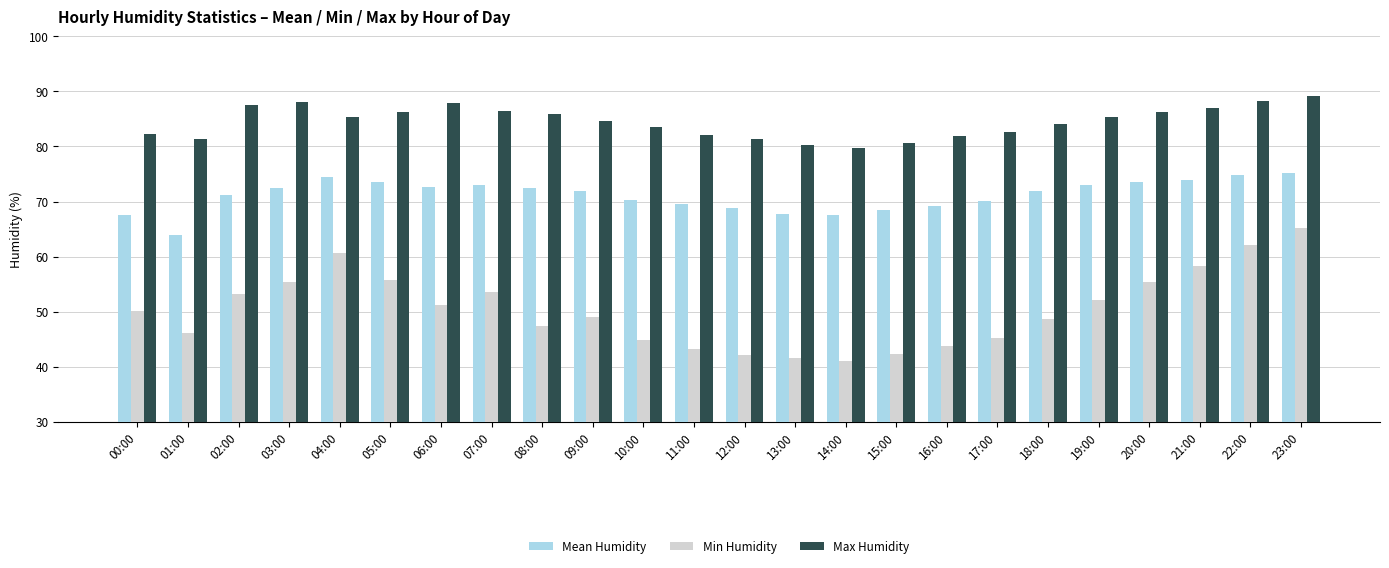

Is it true that Mean Humidity equals 43.7 at 10:00?

False